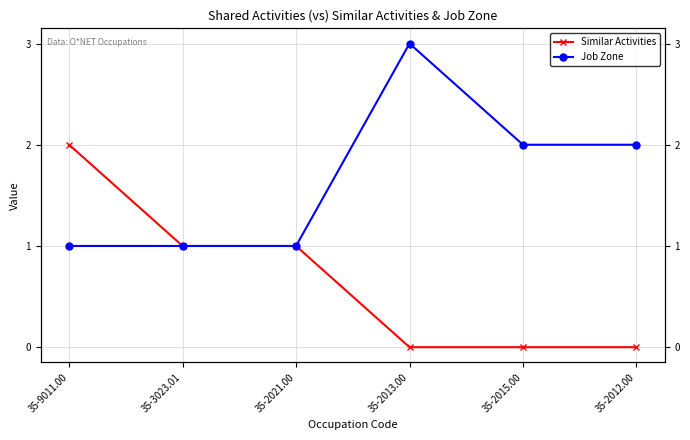

True or false: Similar Activities and Job Zone intersect in this chart.

False